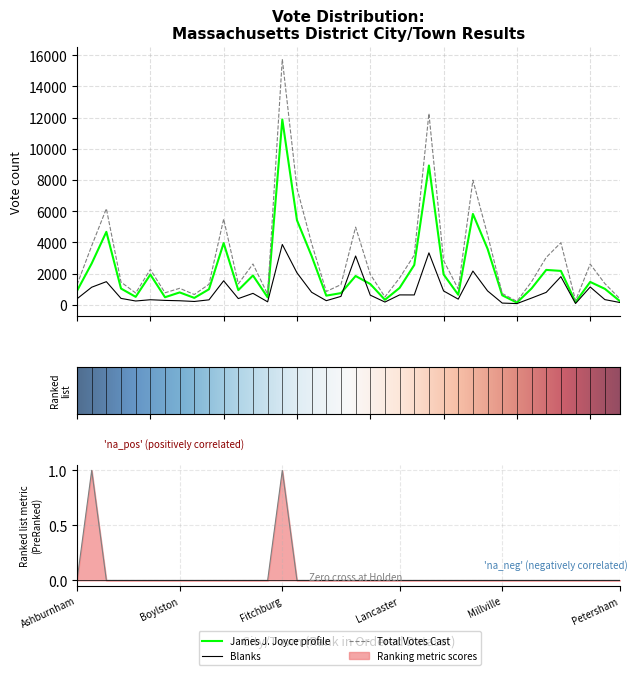

What is the label of the 12th point from the left?

Douglas